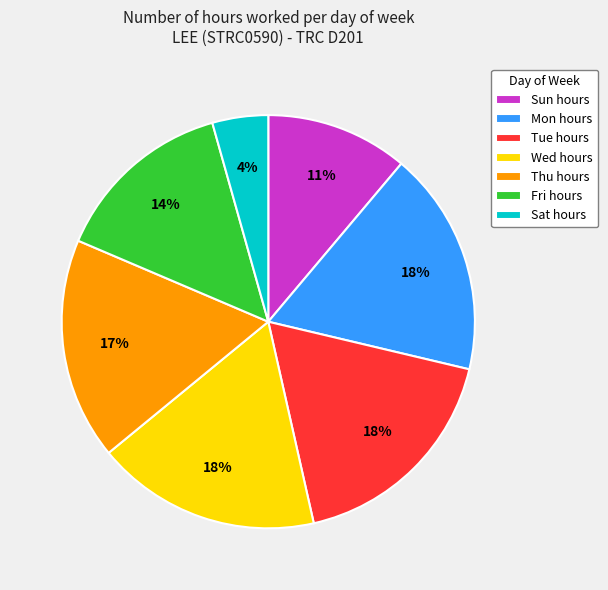

How many slices are in this pie chart?

7